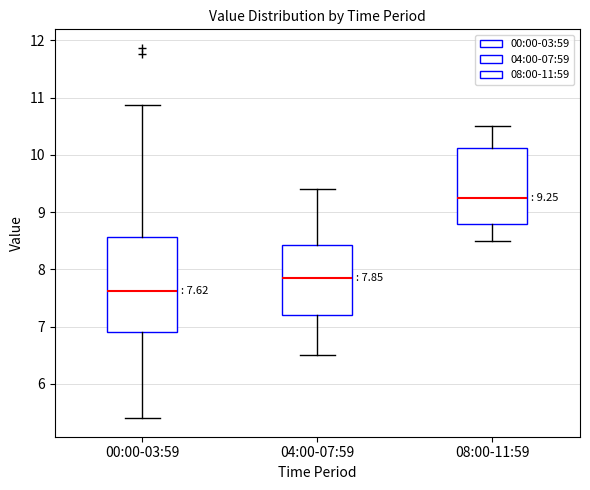

Which box's median line is the lowest?

00:00-03:59